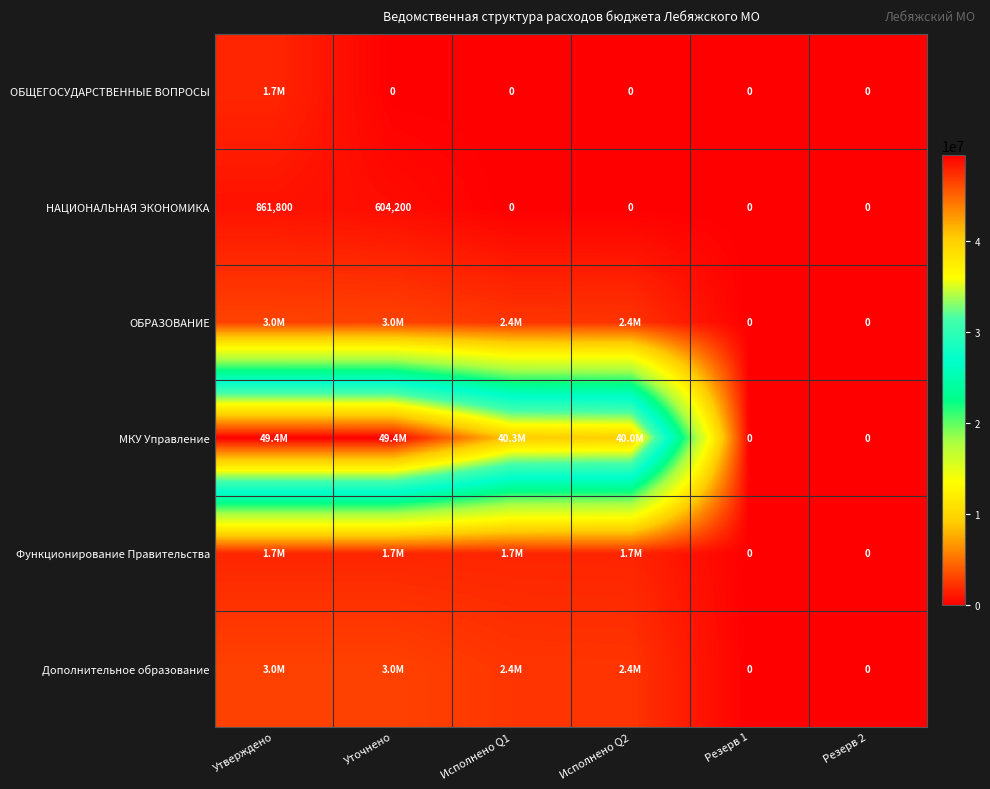

Is it true that НАЦИОНАЛЬНАЯ ЭКОНОМИКА equals 354052 at Резерв 2?

False